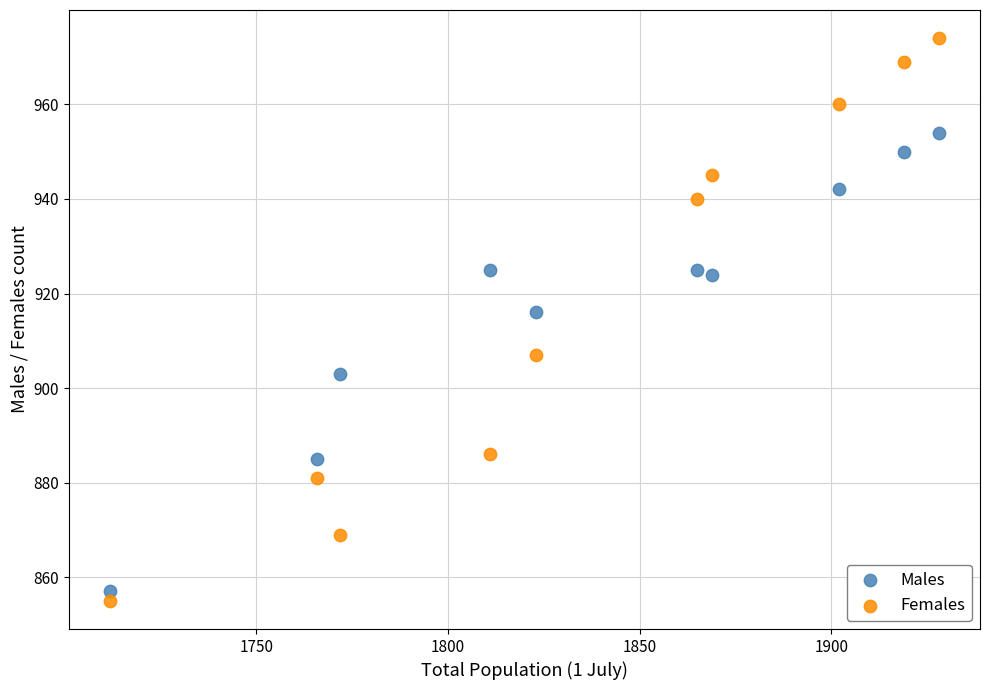

In the Females series, what Y value is closest to 914?

907